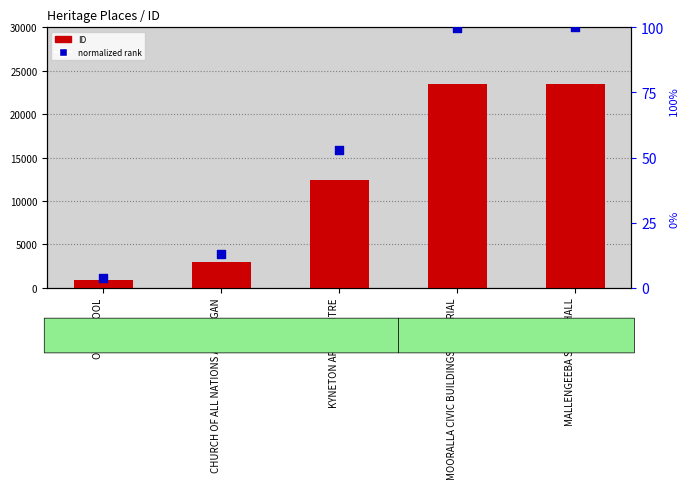

Is the value of normalized rank at MALLENGEEBA SCOUT HALL greater than the value of ID at MOORALLA CIVIC BUILDINGS MEMORIAL?

No